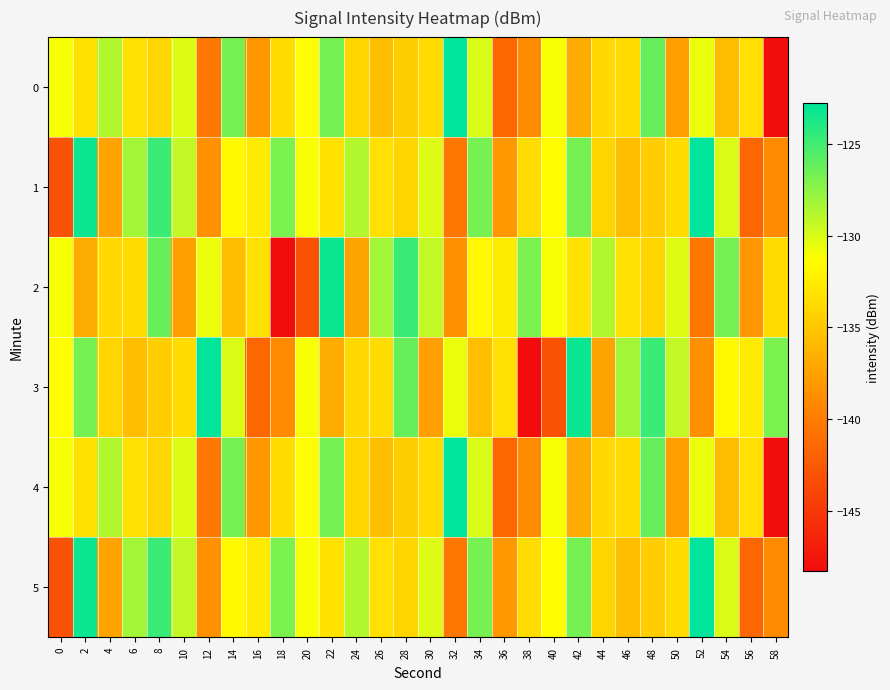

What is the greatest value displayed?

-122.8